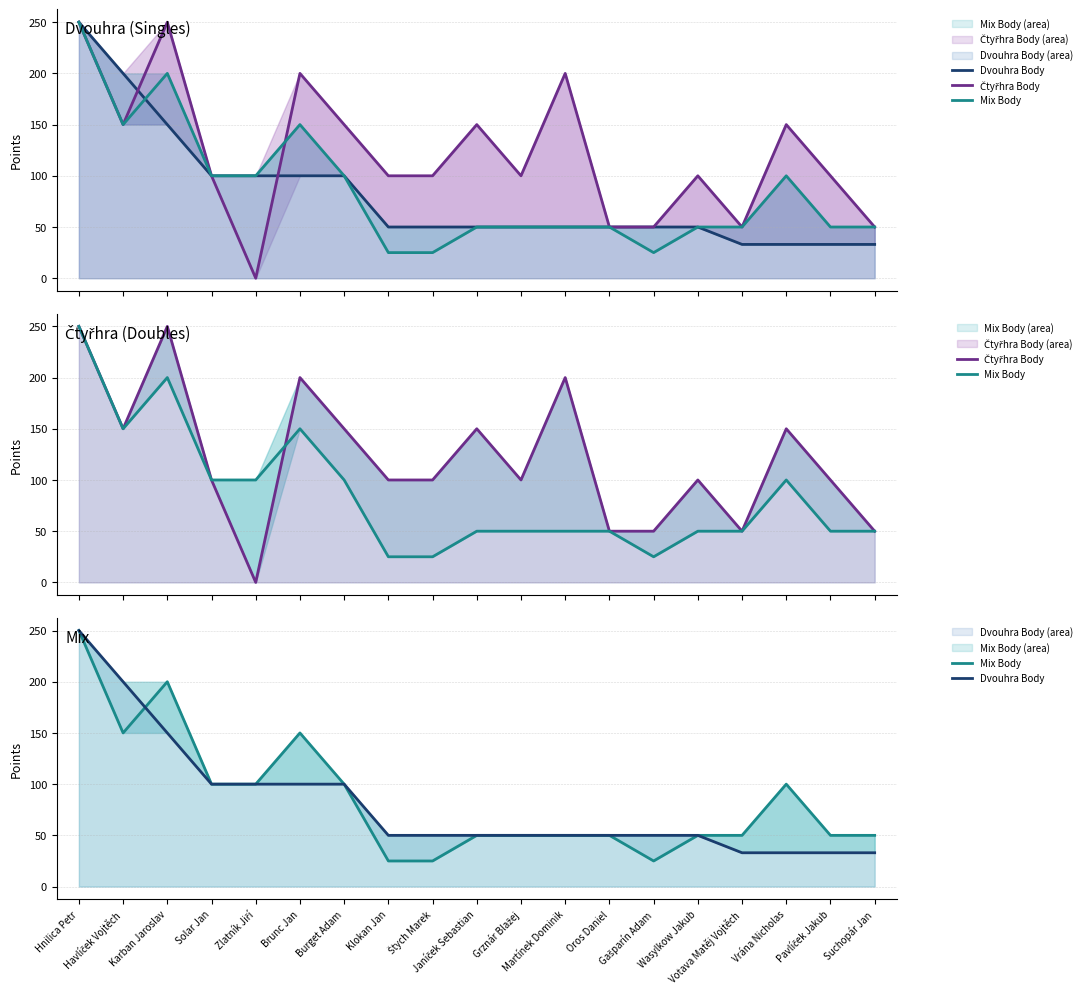

How many lines are shown in the chart?

3